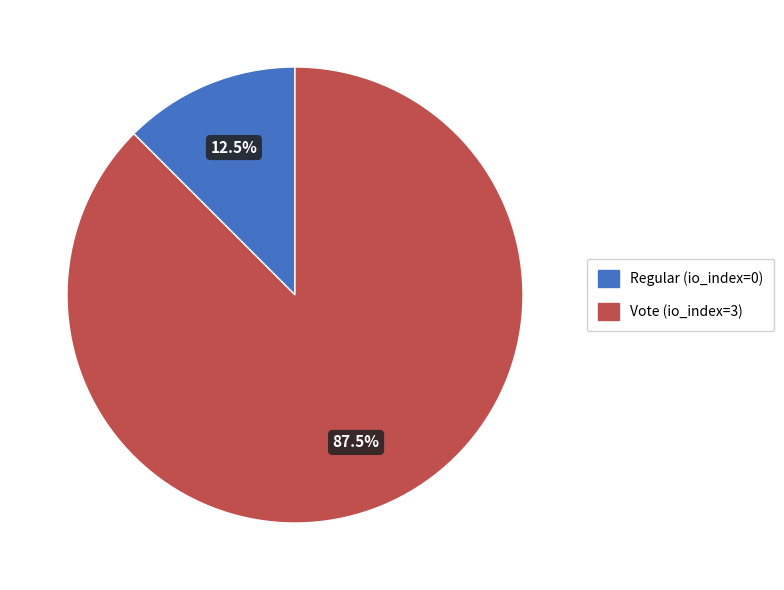

Does any single category account for the majority?

Yes